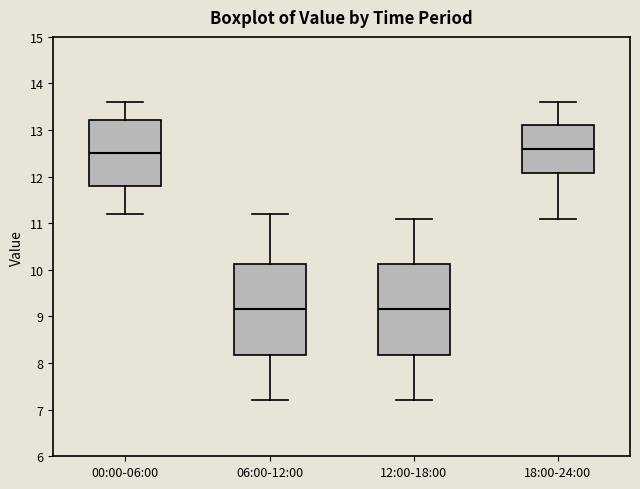

Reading left to right, read every box against the y-axis: the position of its median line, the range the box covers, and the ends of its whiskers. The values are not printed on the chart, so give them approximately, as read against the axis.

00:00-06:00: median 12.5, box 11.8 to 13.2, whiskers 11.2 to 13.6
06:00-12:00: median 9.2, box 8.2 to 10.1, whiskers 7.2 to 11.2
12:00-18:00: median 9.2, box 8.2 to 10.1, whiskers 7.2 to 11.1
18:00-24:00: median 12.6, box 12.1 to 13.1, whiskers 11.1 to 13.6